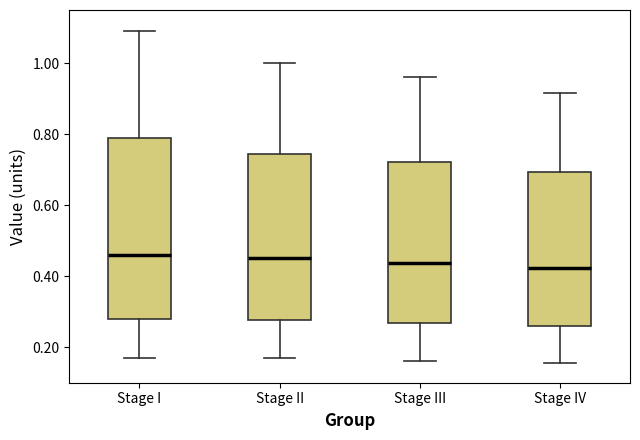

Reading left to right, transcribe this box plot: for each box, give where its median line is, the range the box spans, and where its two whiskers end, as read against the y-axis. The values are not printed on the chart, so give them approximately, as read against the axis.

Stage I: median 0.46, box 0.28 to 0.80, whiskers 0.16 to 1.10
Stage II: median 0.46, box 0.28 to 0.74, whiskers 0.16 to 1.00
Stage III: median 0.44, box 0.26 to 0.72, whiskers 0.16 to 0.96
Stage IV: median 0.42, box 0.26 to 0.70, whiskers 0.16 to 0.92